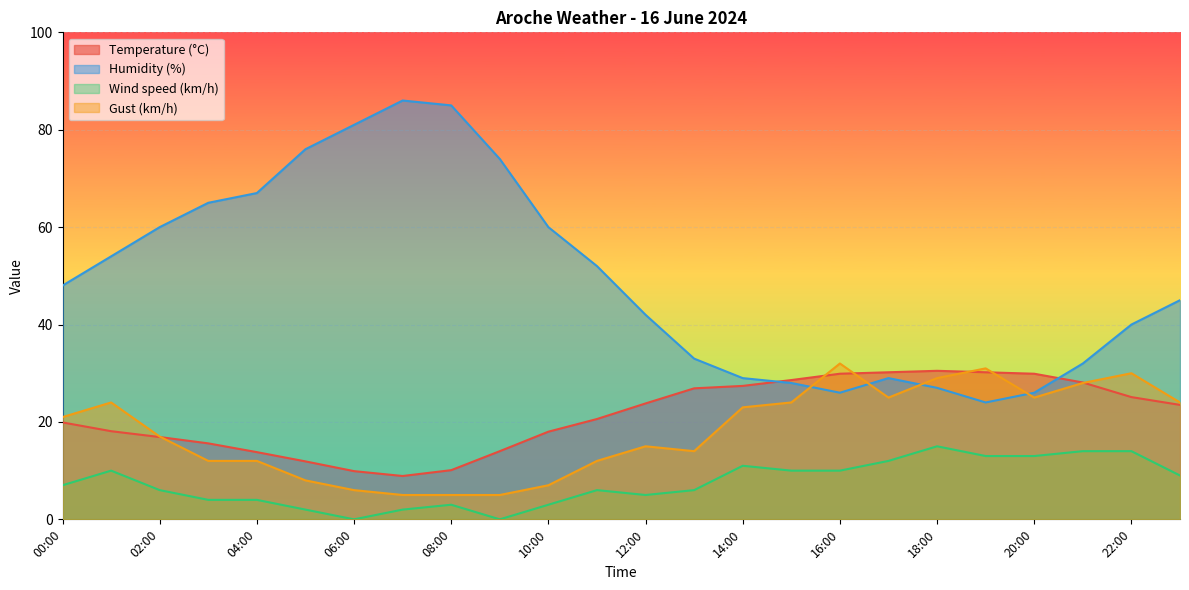

List the labels in order of Wind speed (km/h) value, smallest first.

09:00, 06:00, 07:00, 05:00, 10:00, 08:00, 04:00, 03:00, 12:00, 13:00, 11:00, 02:00, 00:00, 23:00, 16:00, 15:00, 01:00, 14:00, 17:00, 20:00, 19:00, 22:00, 21:00, 18:00